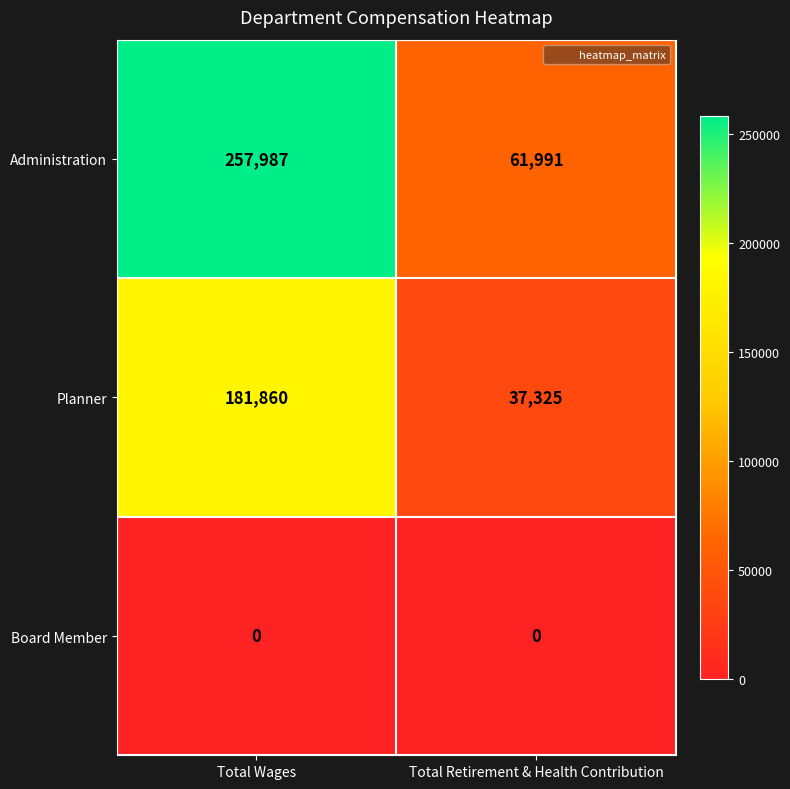

Reading right to left, transcribe all the data shown in this chart.

Administration: Total Retirement & Health Contribution=61991	Total Wages=257987
Planner: Total Retirement & Health Contribution=37325	Total Wages=181860
Board Member: Total Retirement & Health Contribution=0	Total Wages=0